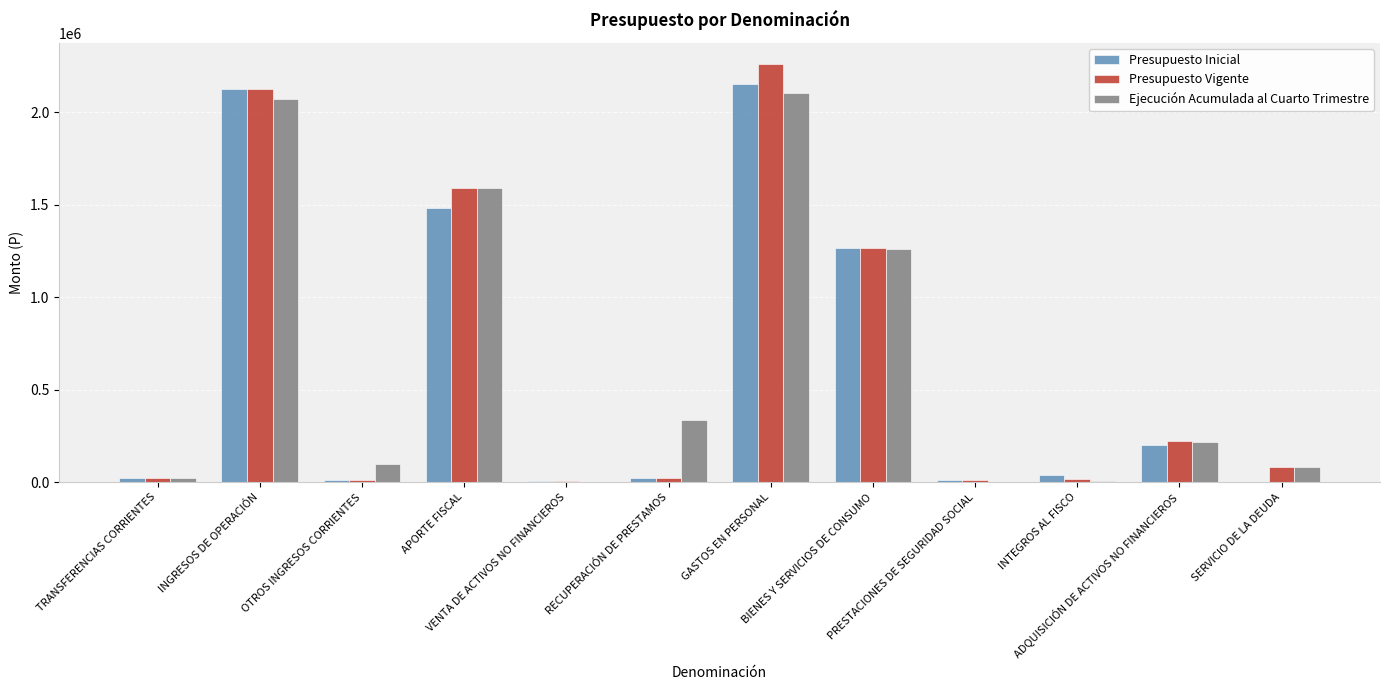

What is the highest value of the Ejecución Acumulada al Cuarto Trimestre series?

2100519